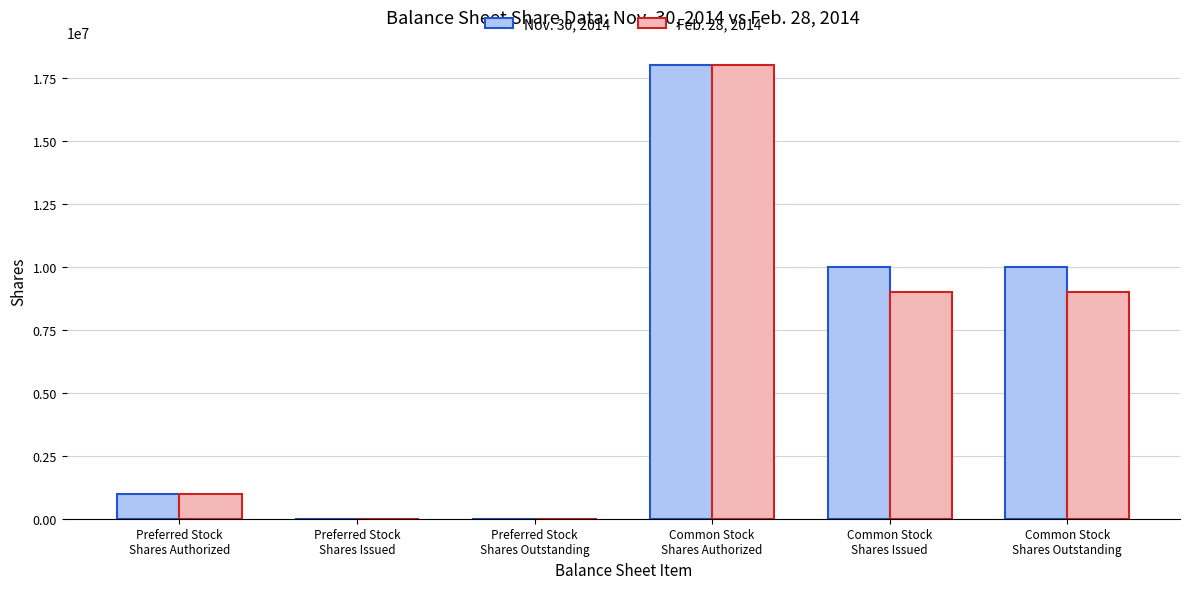

What is the maximum value shown in the chart?

18000000